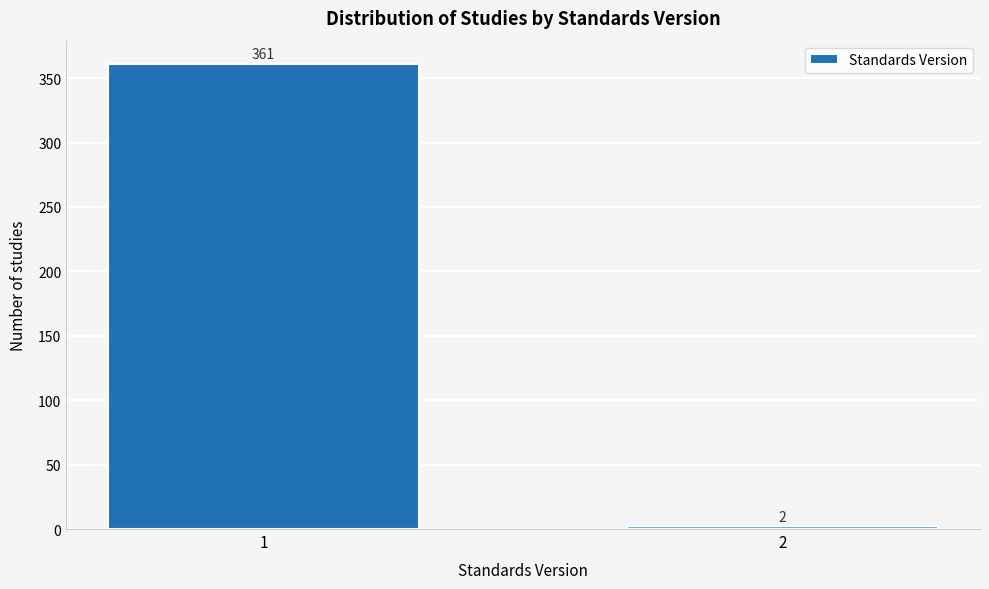

Reading left to right, extract all data points from this chart.

361	2